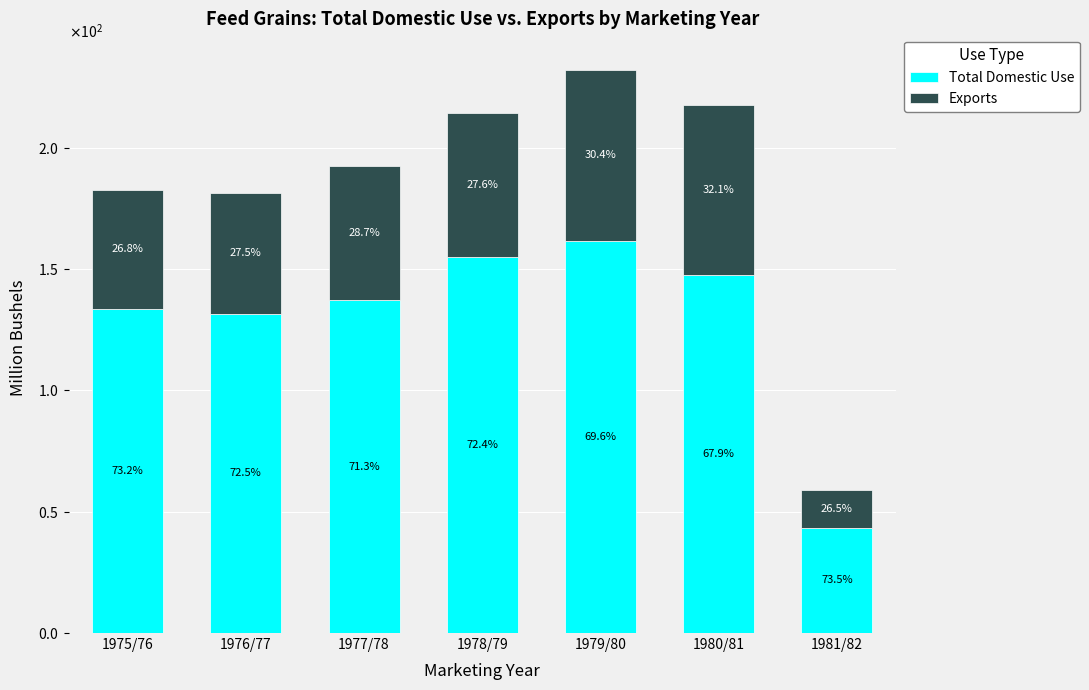

True or false: Total Domestic Use has a value of 80.2 at 1980/81.

False